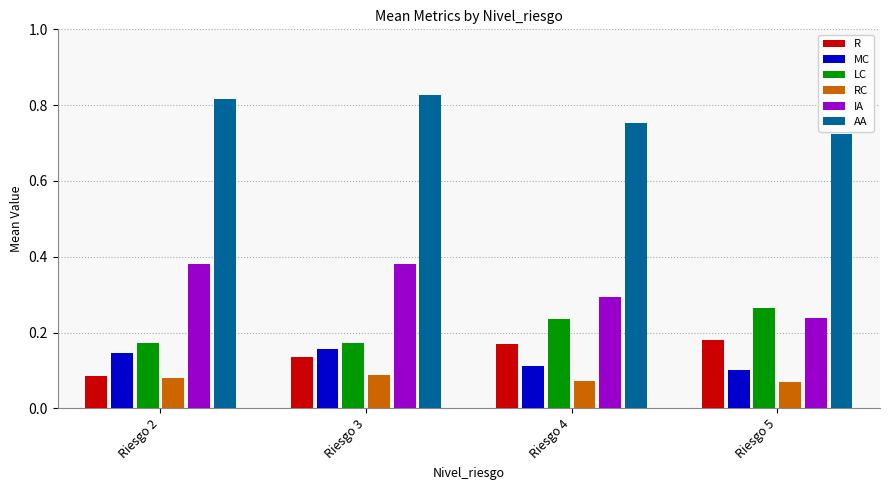

Which series has the largest total across all categories?

AA